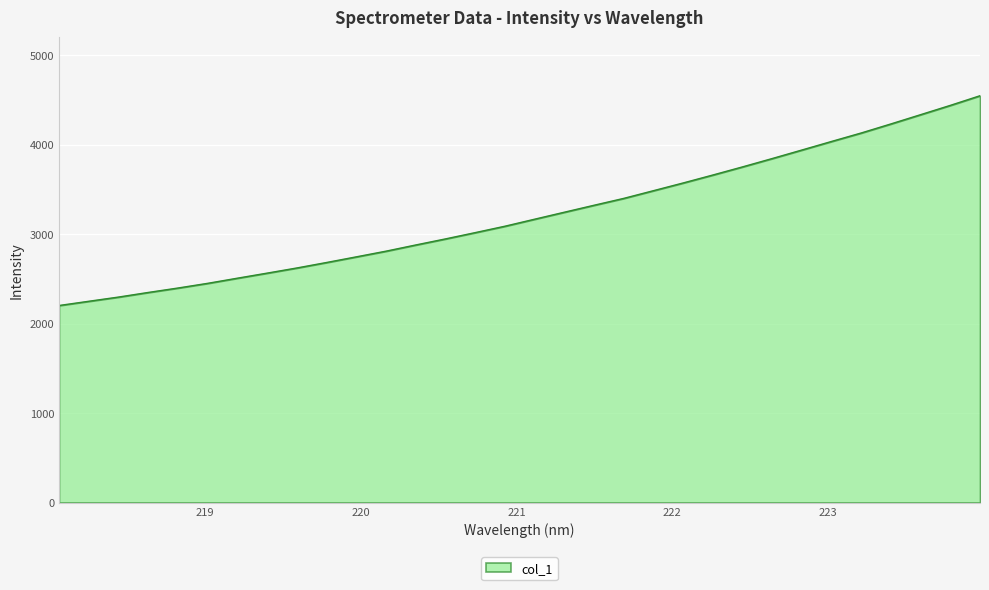

What is the maximum value shown in the chart?

4547.0